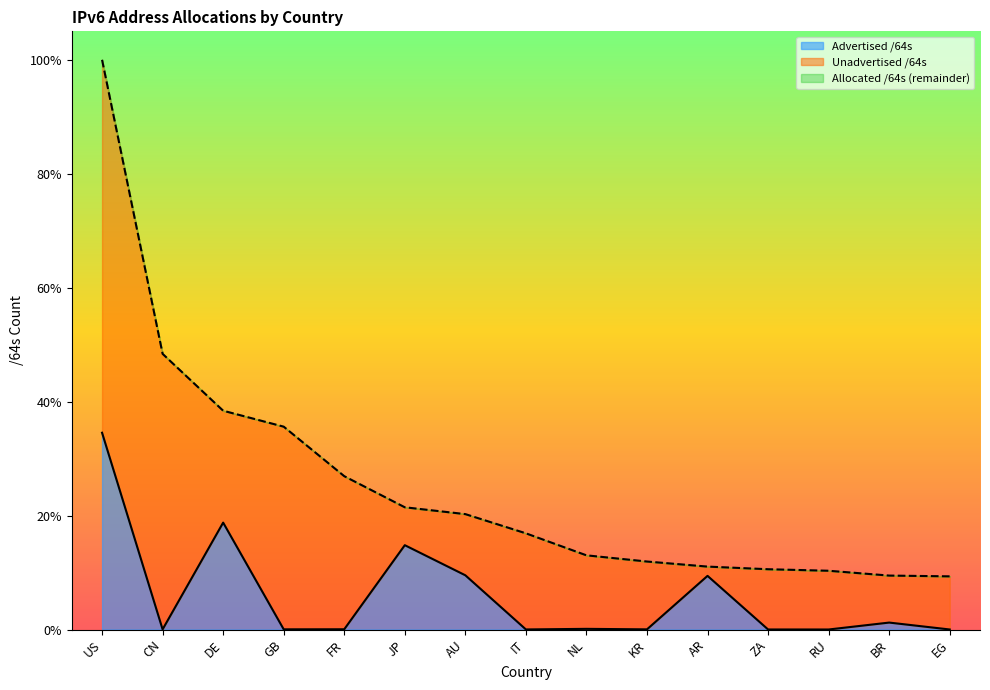

Does the chart display data point markers on the line(s)?

No